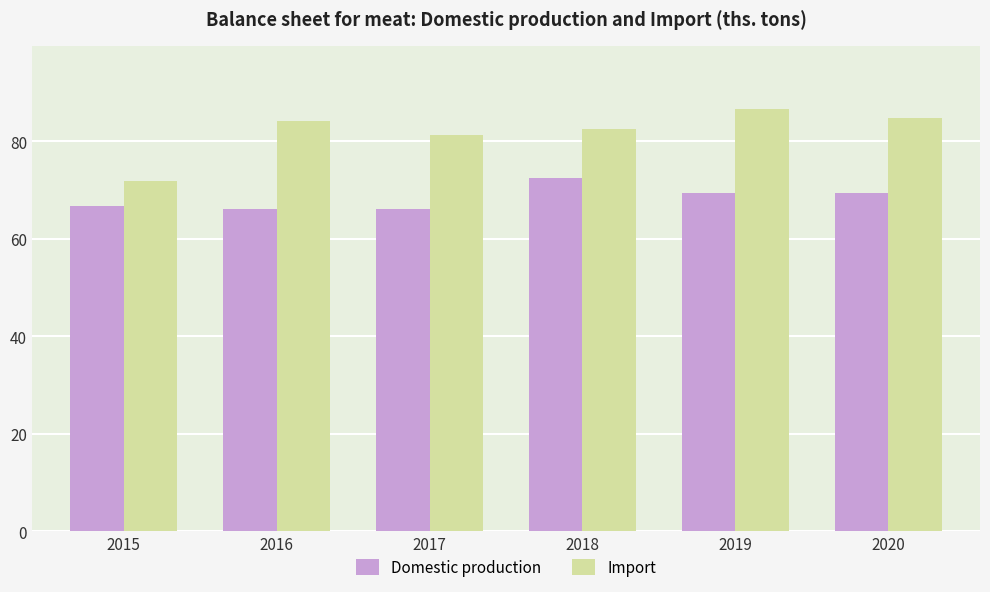

Is the value of Import at 2017 greater than the value of Domestic production at 2020?

Yes